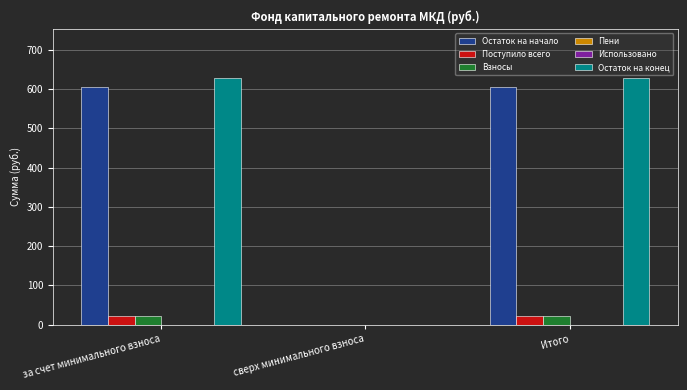

Reading left to right, list all the values displayed in this chart.

Остаток на начало: 604.8	0.0	604.8
Поступило всего: 22.8	0.0	22.8
Взносы: 22.8	0.0	22.8
Пени: 0.0	0.0	0.0
Использовано: 0.0	0.0	0.0
Остаток на конец: 627.5	0.0	627.5